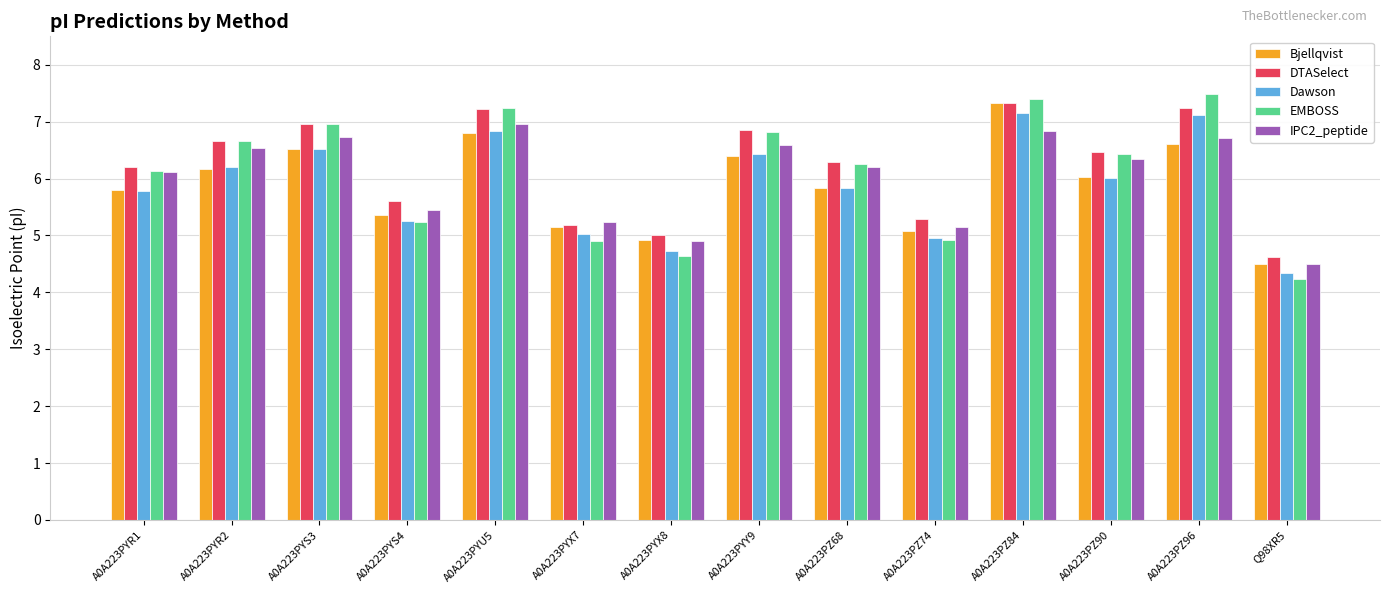

Count the number of categories in the chart.

14